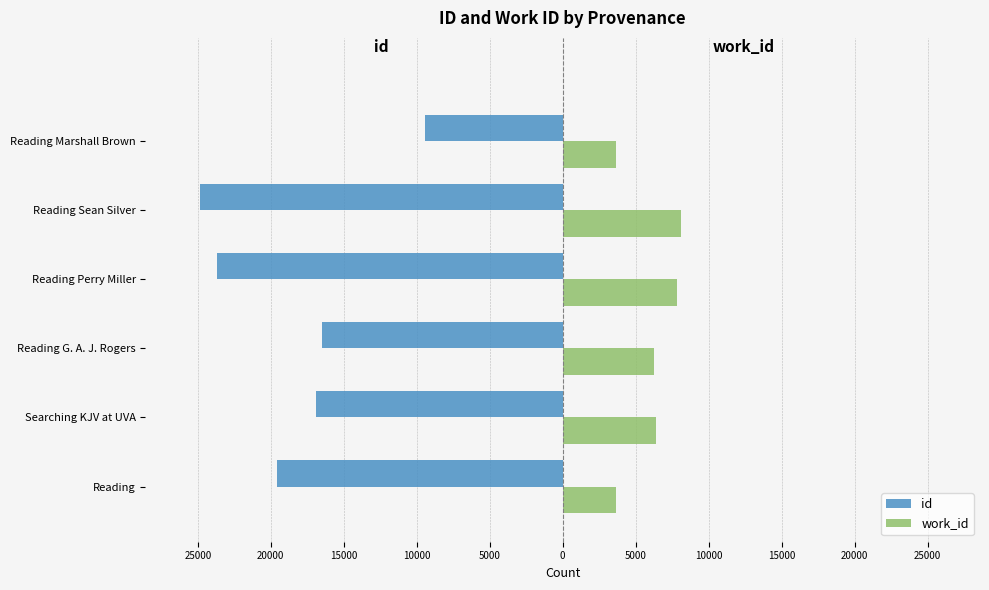

What are all the series names shown in the legend?

id, work_id